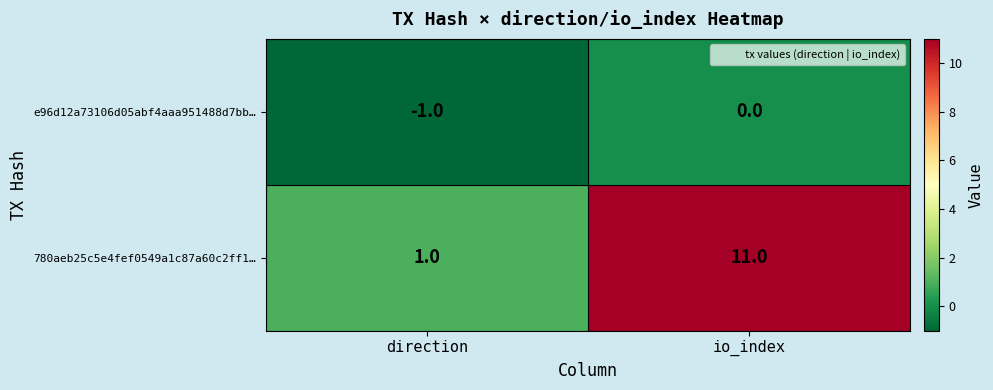

What is the greatest value displayed?

11